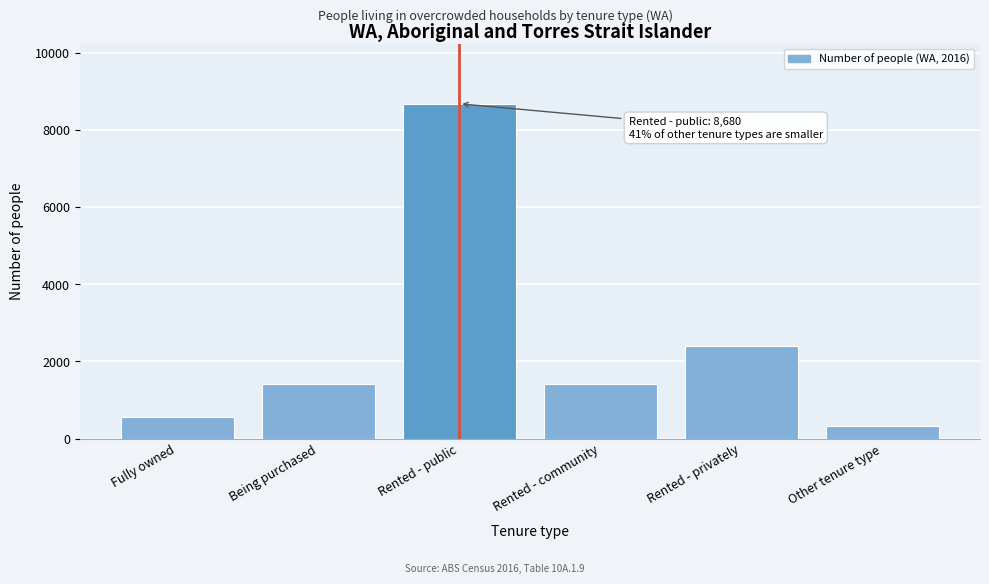

True or false: the data shows 1418 at Being purchased.

True